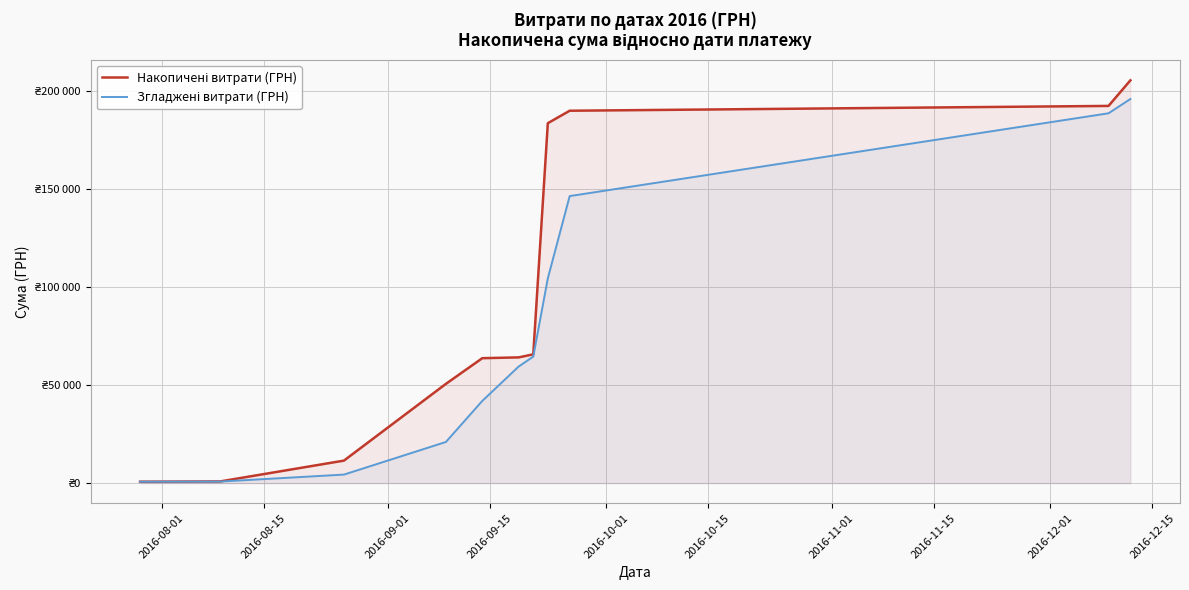

Does the chart display data point markers on the line(s)?

No